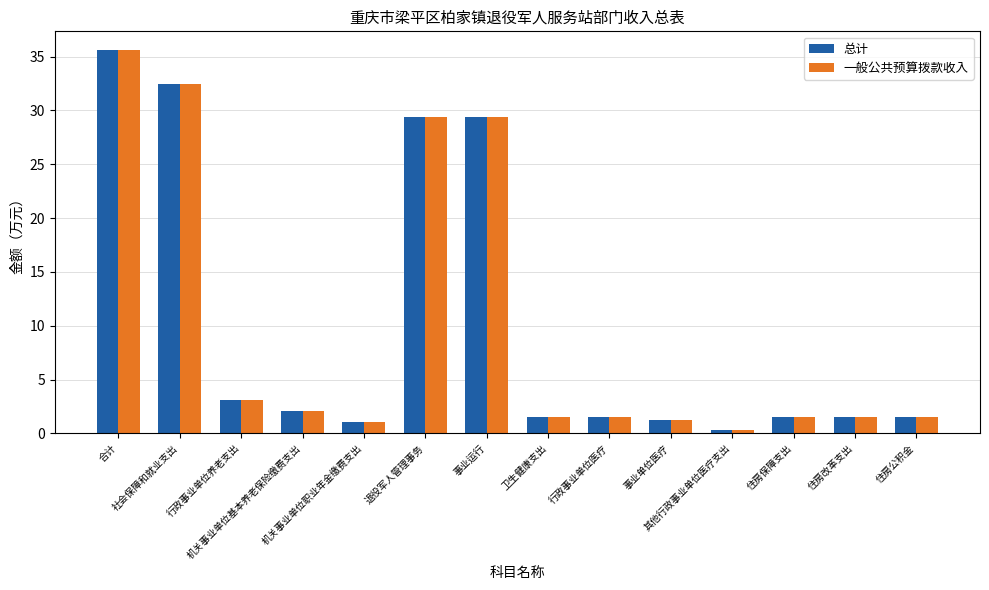

At how many categories does at least one series exceed 10?

4